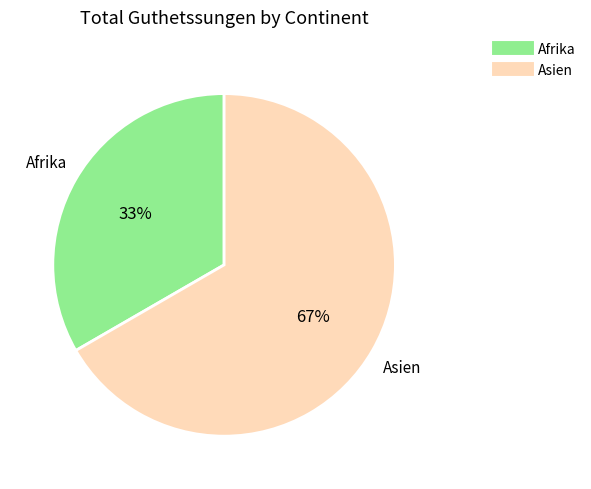

Is there a majority slice in this chart?

Yes